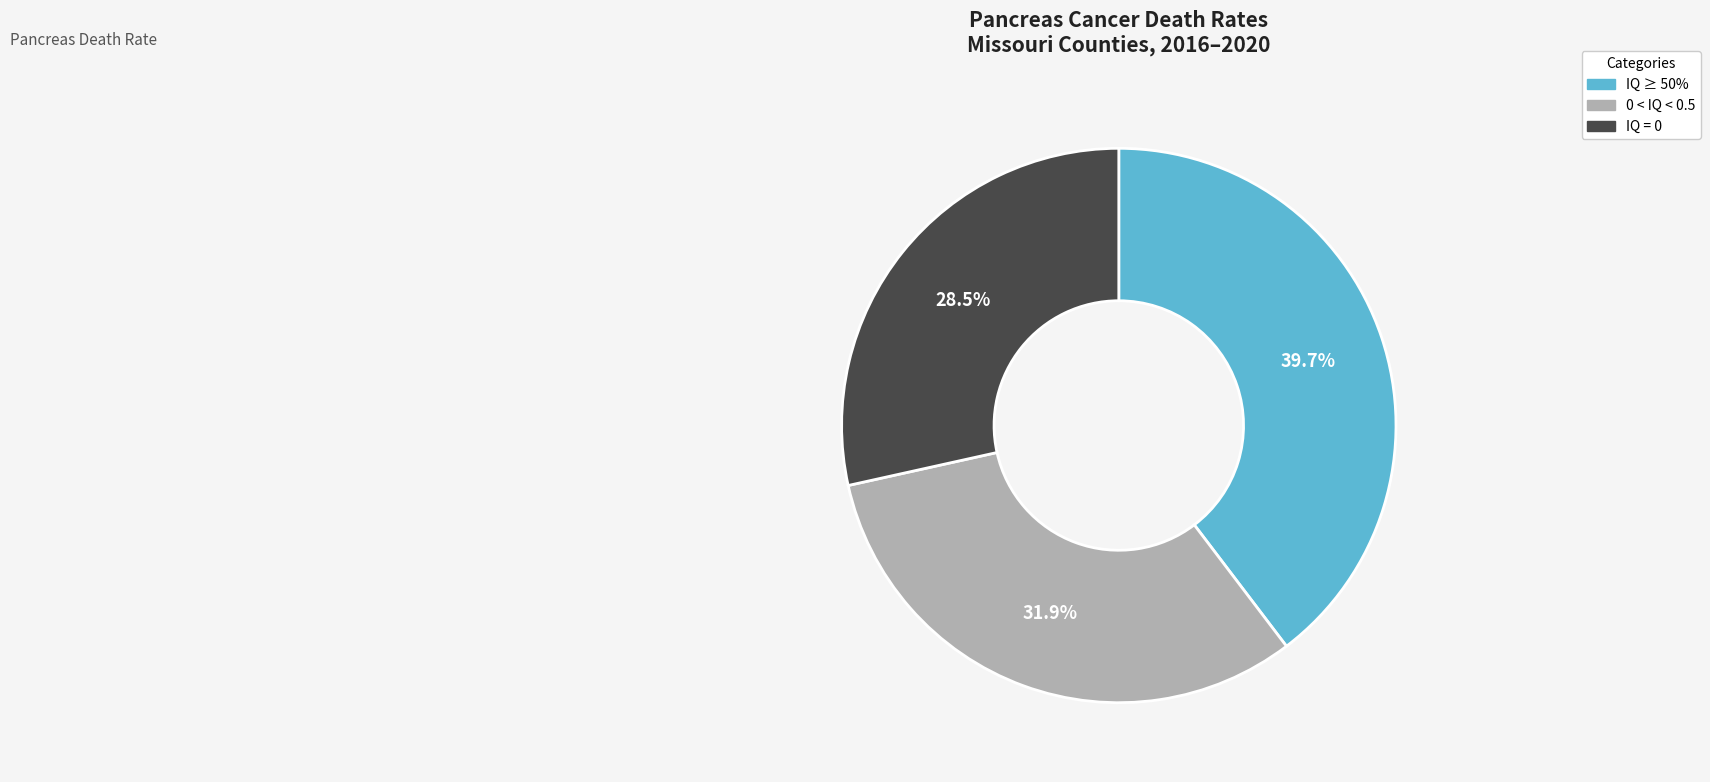

Is IQ = 0 the majority of the pie?

No